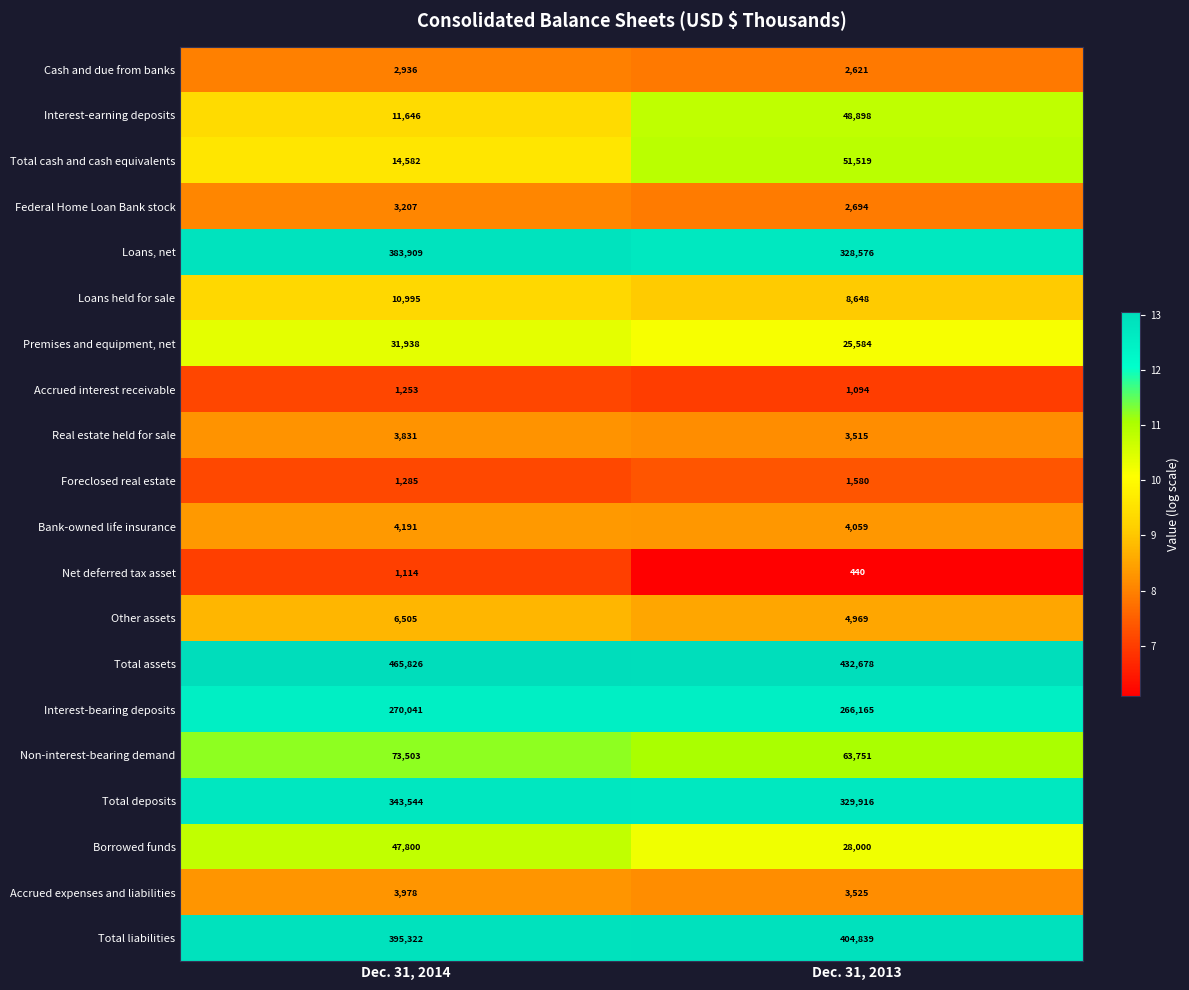

True or false: Total cash and cash equivalents has a value of 14582 at Dec. 31, 2014.

True